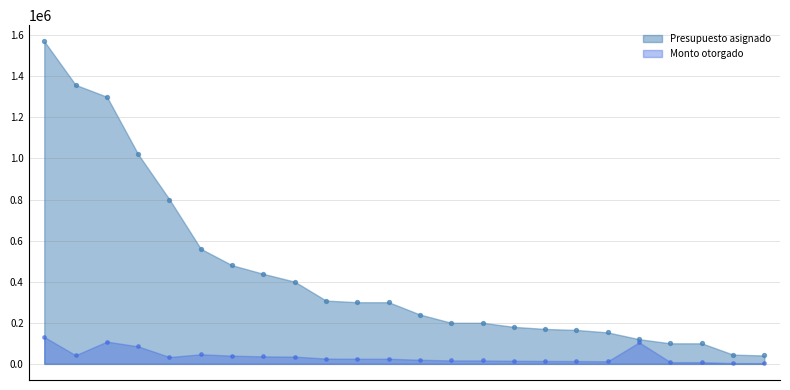

What is the total value across all series at Banda Municipal?

224700.0